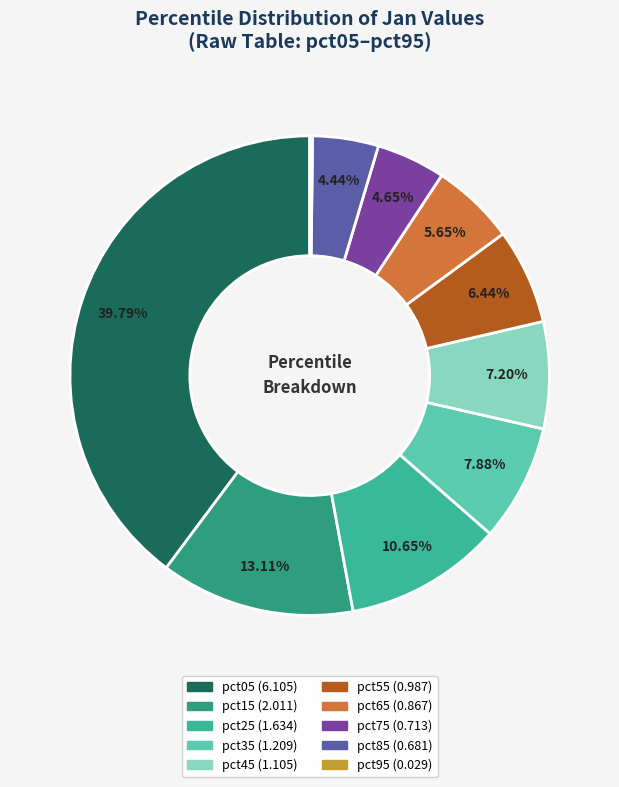

The pct45 slice represents 1% of the pie. True or false?

False